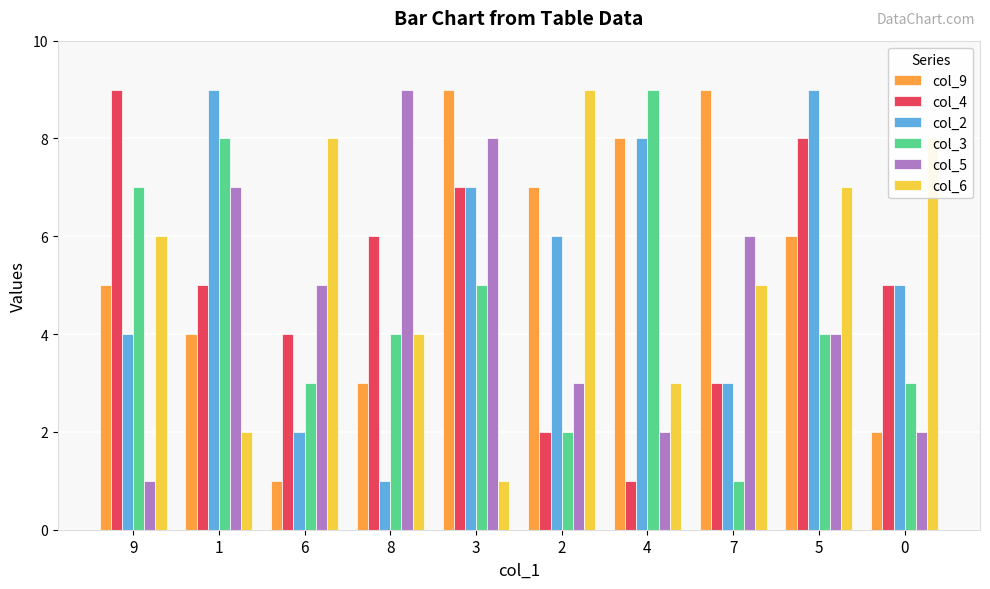

Where is col_3 nearest to the value 5?

3